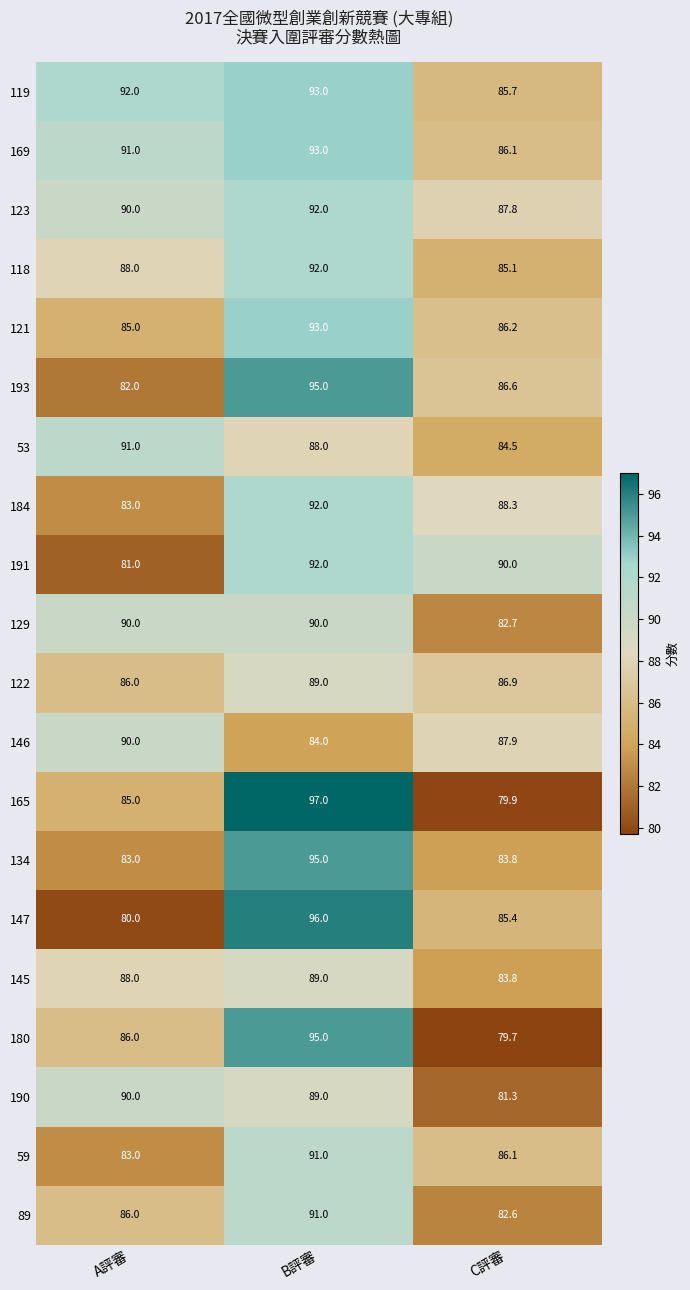

What is the lowest value of the 193 series?

82.0